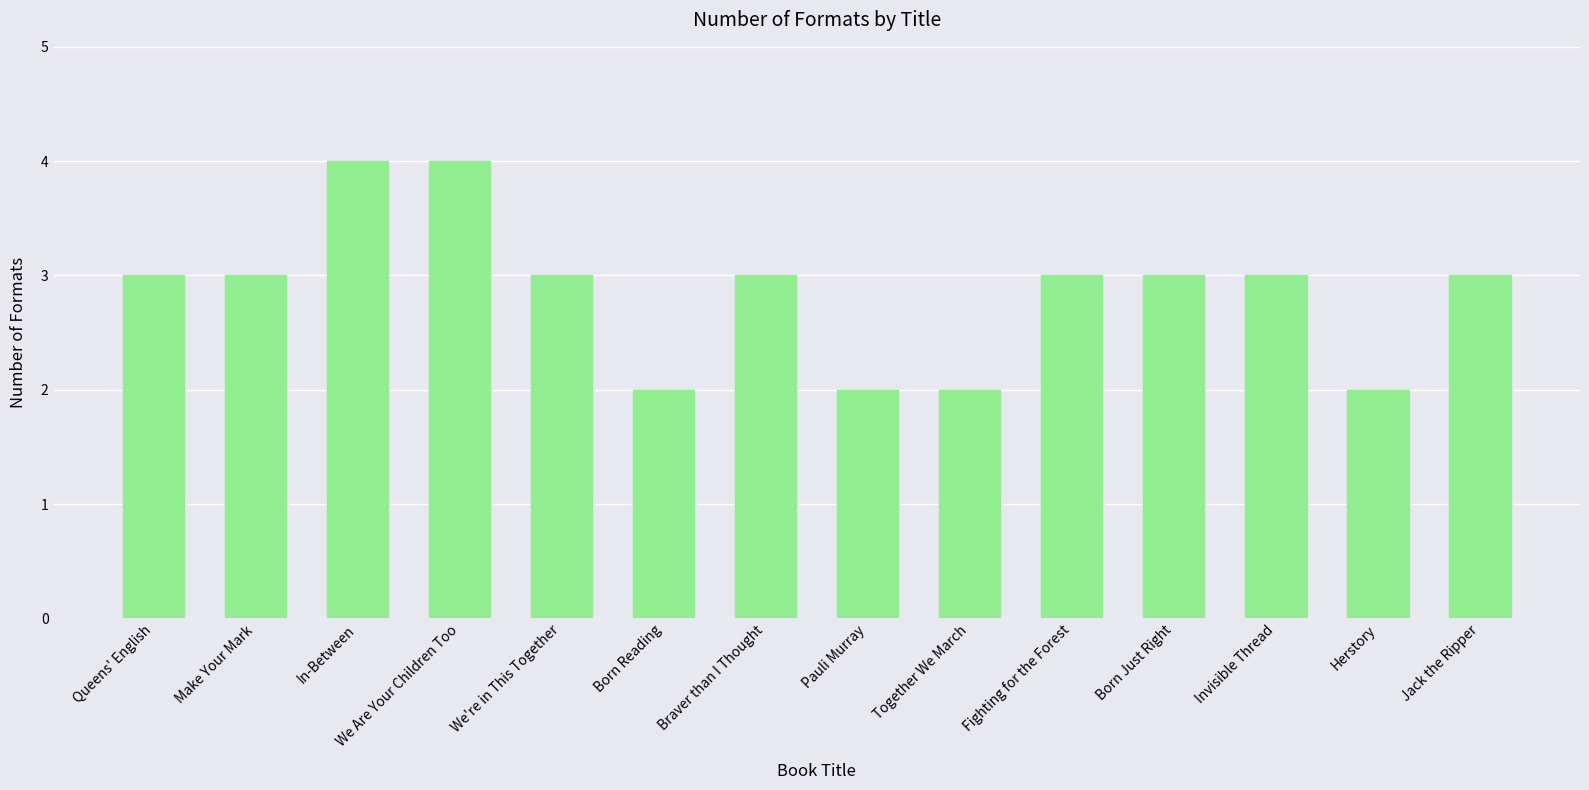

How many series are shown in this chart?

1